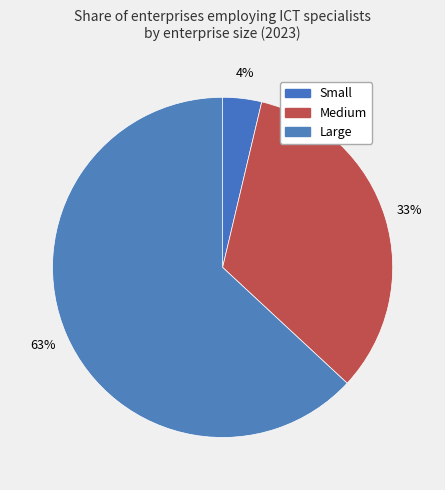

What portion of the pie excludes Small?

96.3%